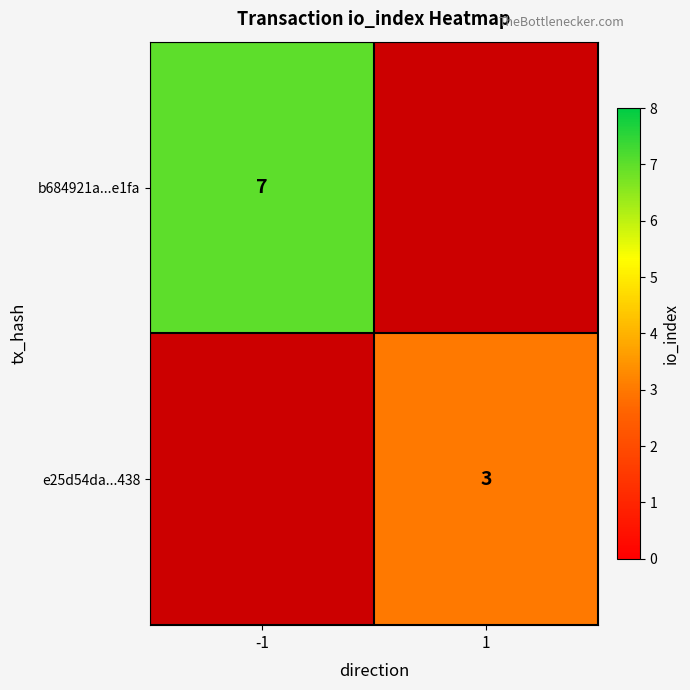

At which category does the chart reach its minimum across all series?

1